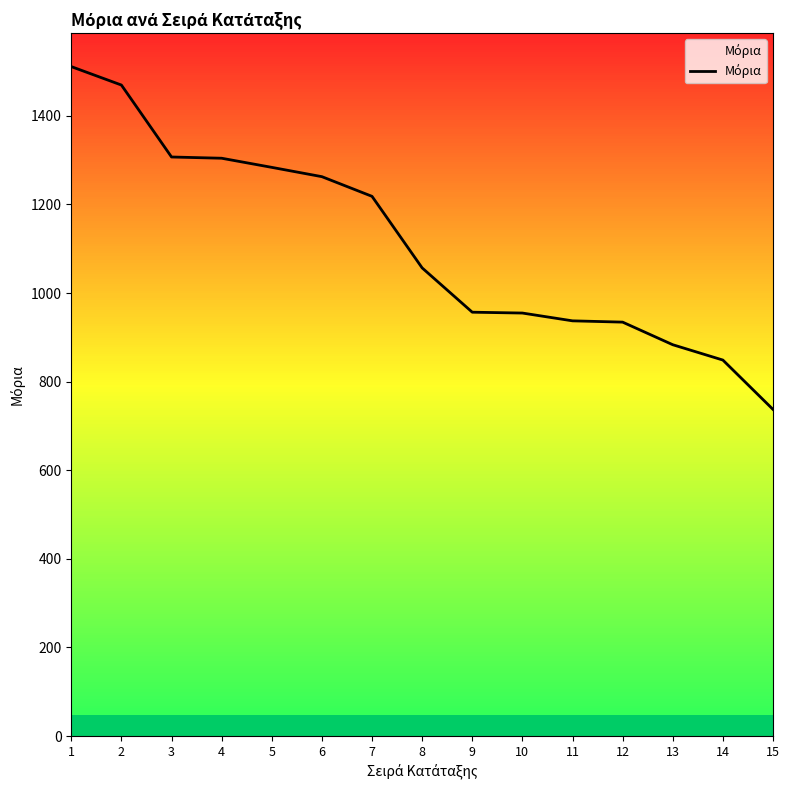

What is the difference between the second highest and second lowest values?

620.7